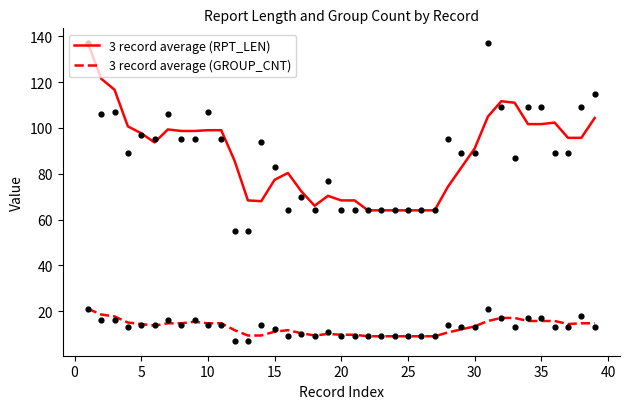

The 3 record average (GROUP_CNT) series shows 13.3 at 30. True or false?

True